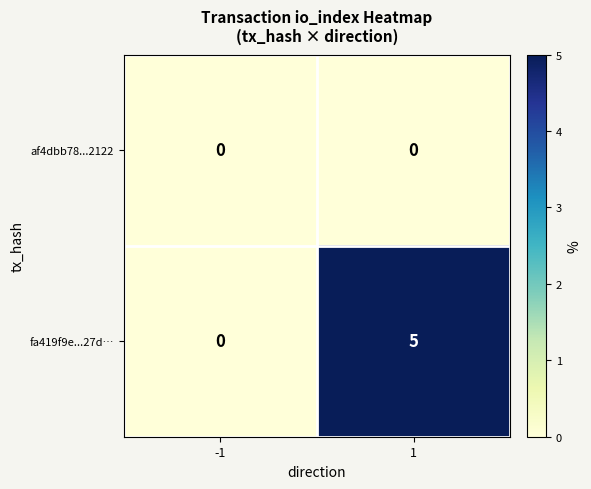

At how many categories does at least one series exceed 1?

1